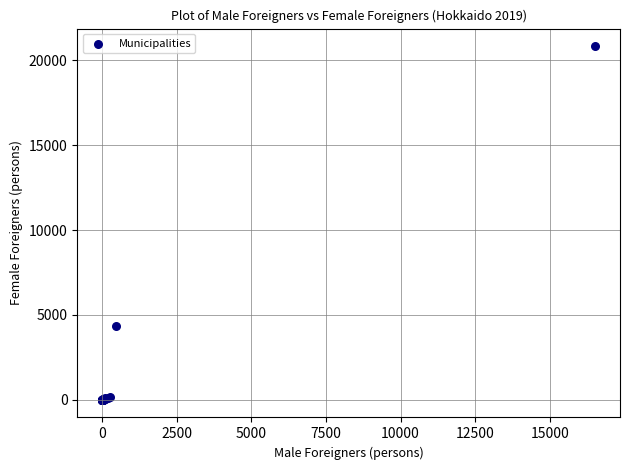

What Y value in the scatter plot is closest to 10419?

4320